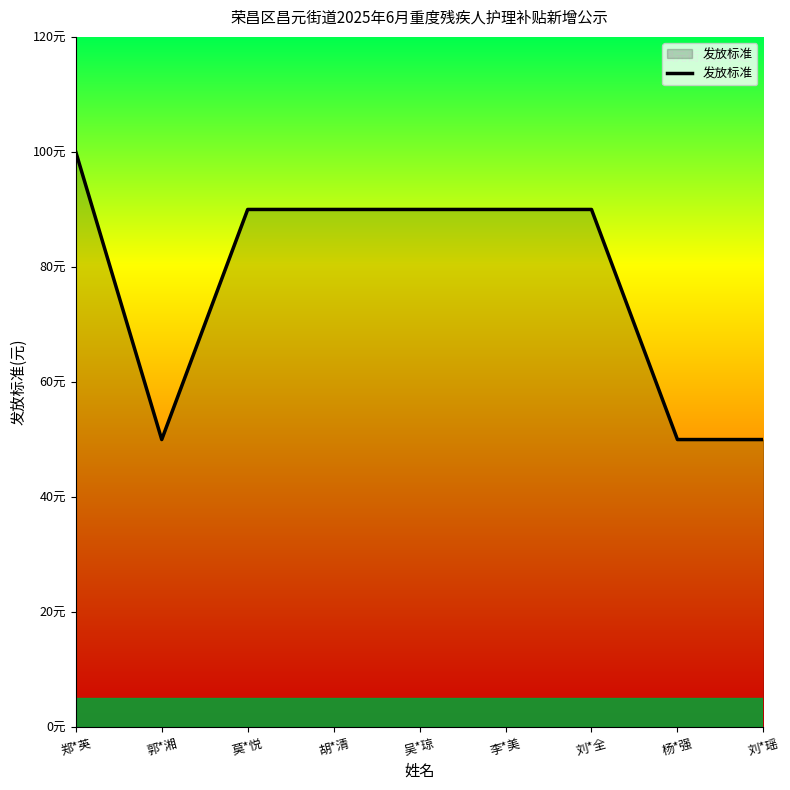

Does the chart have visible grid lines?

No